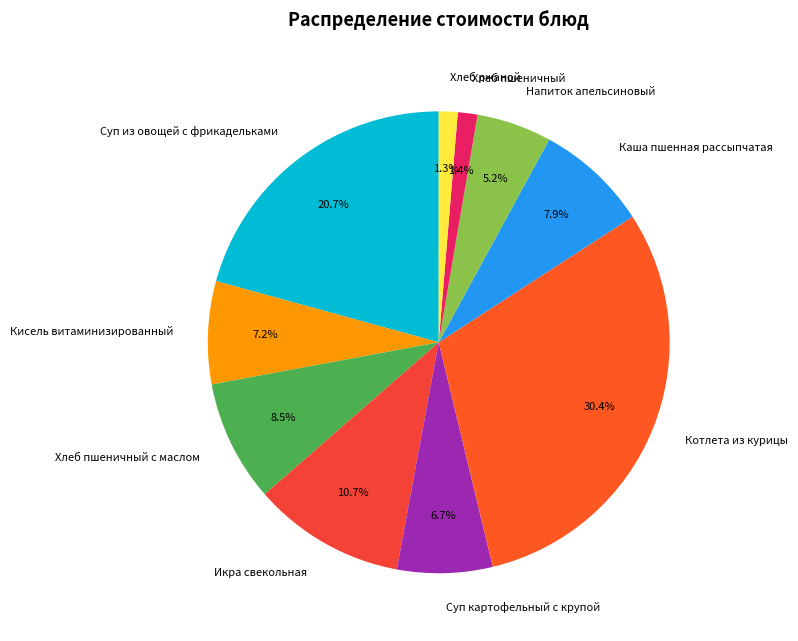

How many slices are in this pie chart?

10